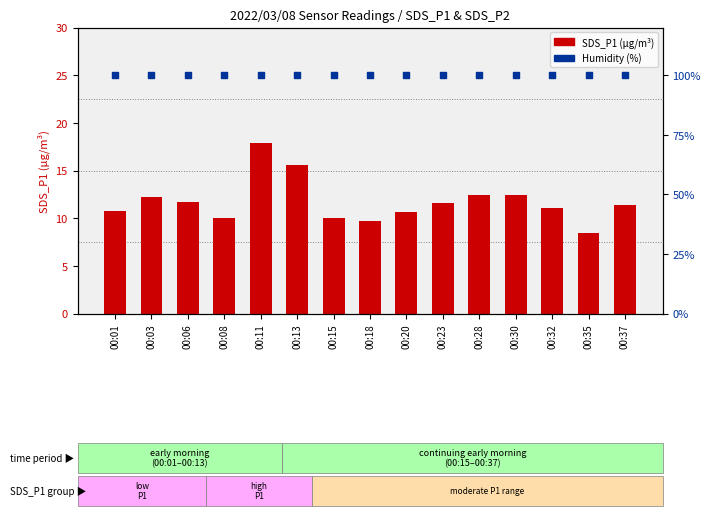

Which series contains the lowest Y value?

SDS_P1